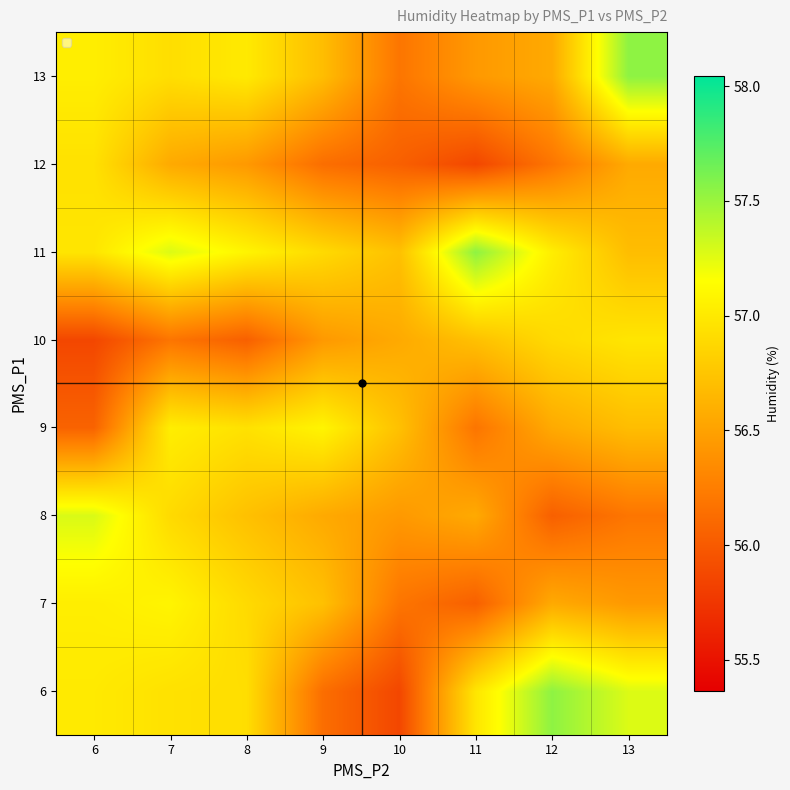

What is the total value across all series at 8?

454.0